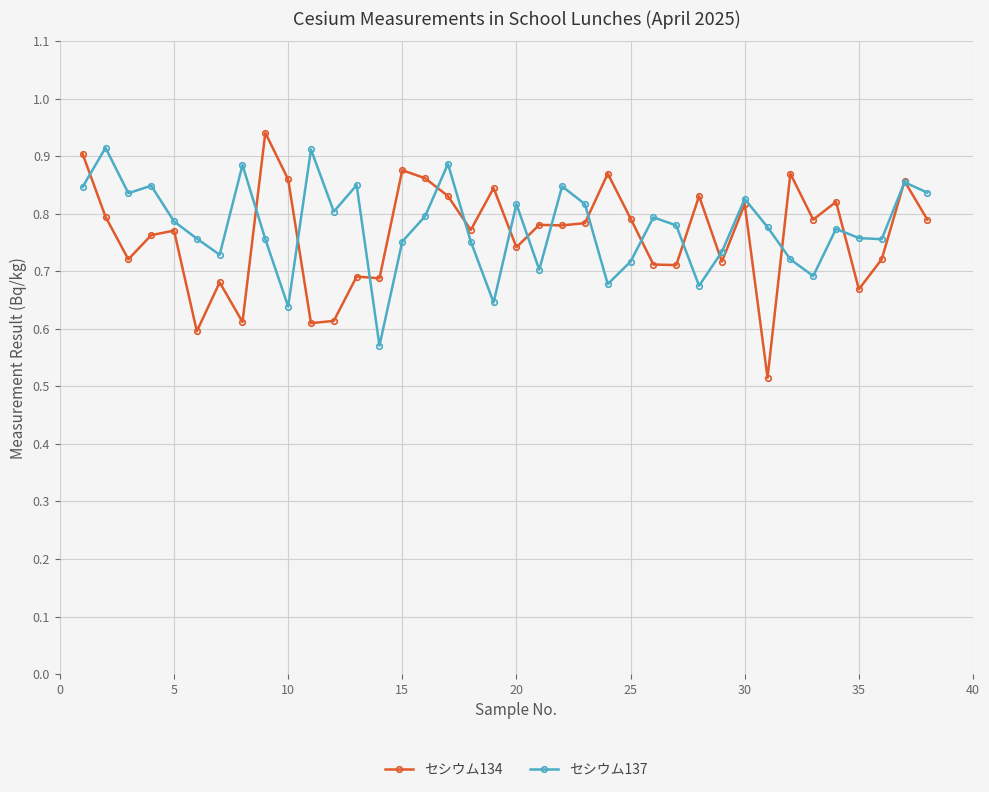

True or false: セシウム134 has more than 2 points higher than both neighbors.

True